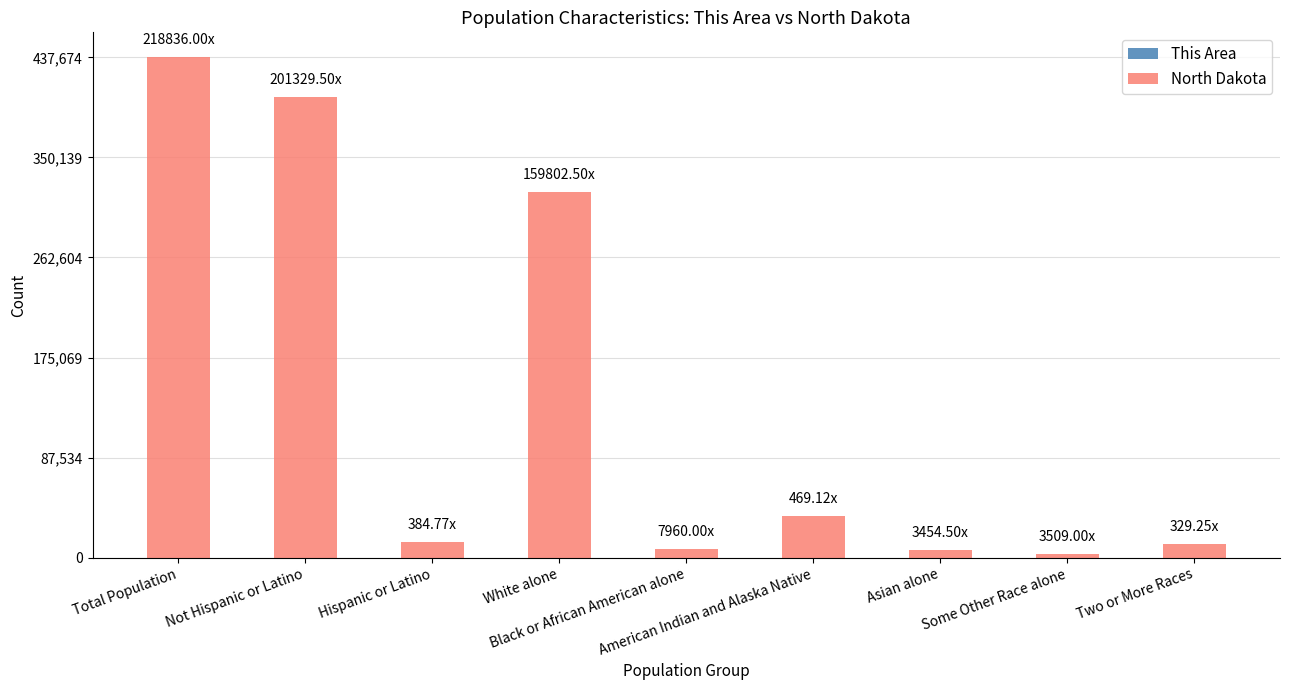

At which category is the sum across all series the highest?

Total Population